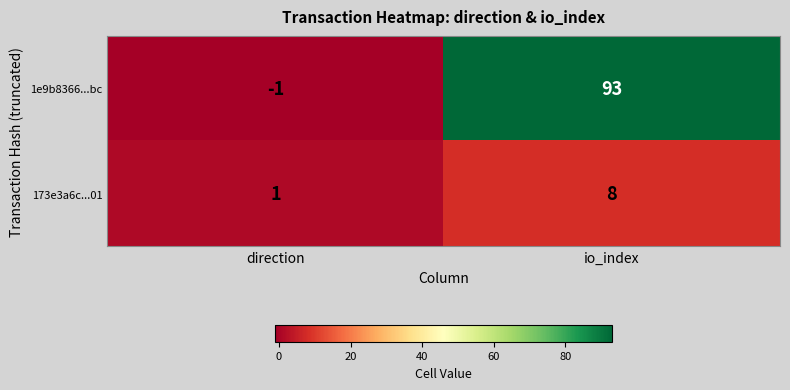

Count the number of categories in the chart.

2